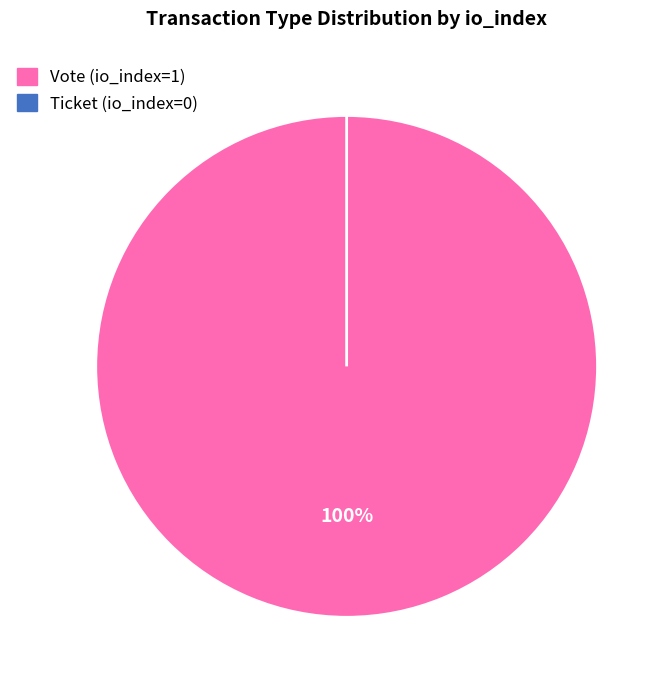

The Vote (io_index=1) slice represents 99% of the pie. True or false?

False